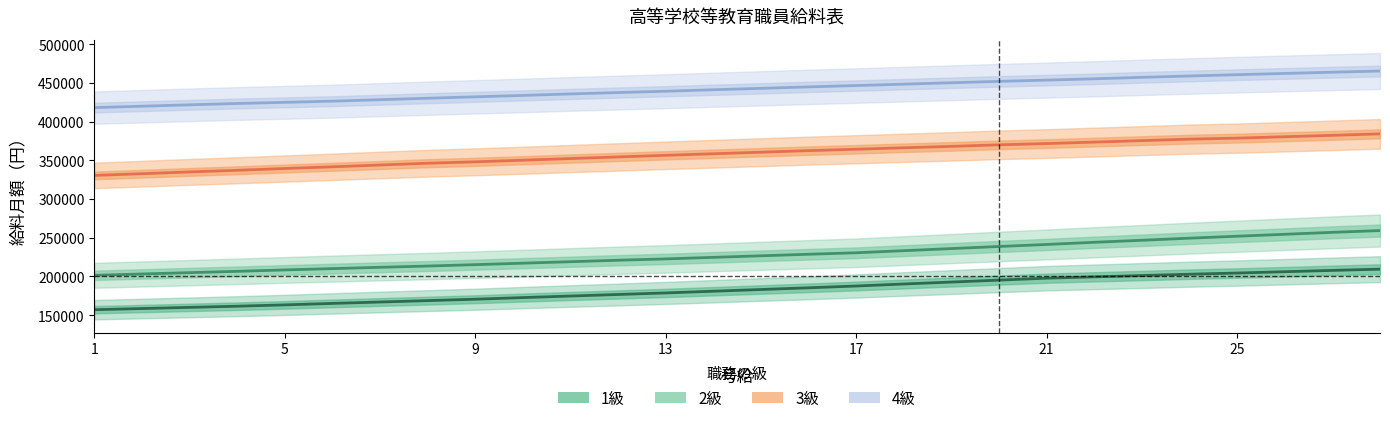

What is the maximum value shown in the chart?

465408